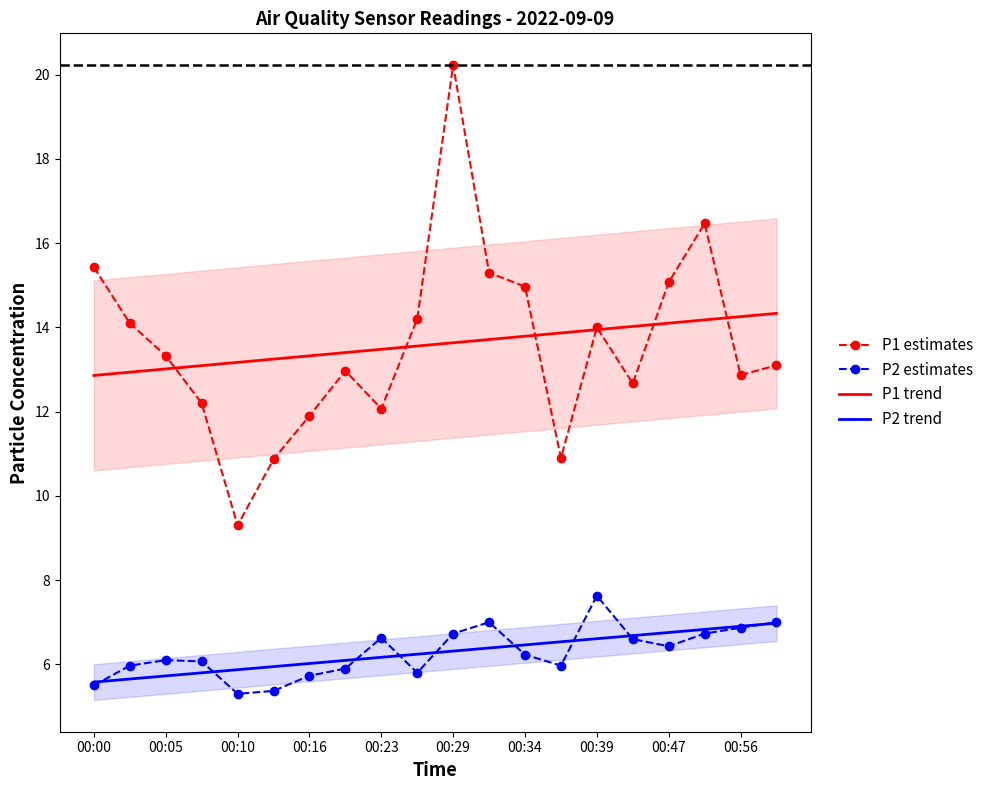

The P1 trend series shows 12.9 at 00:00. True or false?

True